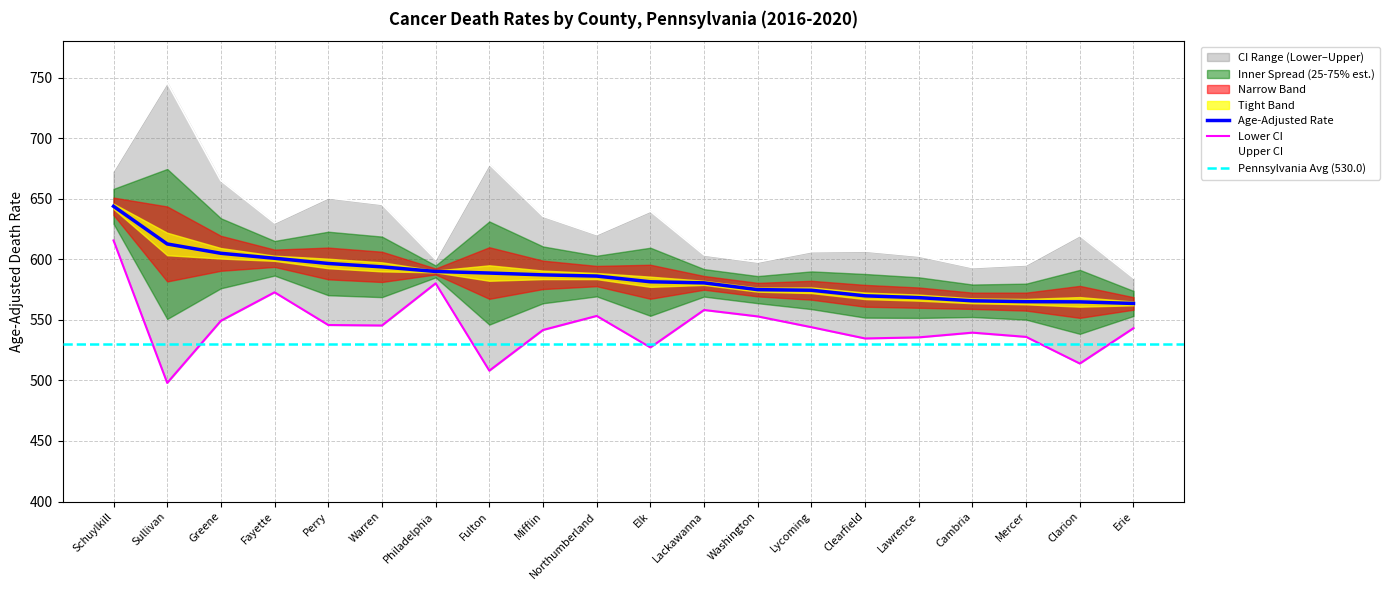

Is the value of Lower CI at Elk greater than the value of Upper CI at Clearfield?

No